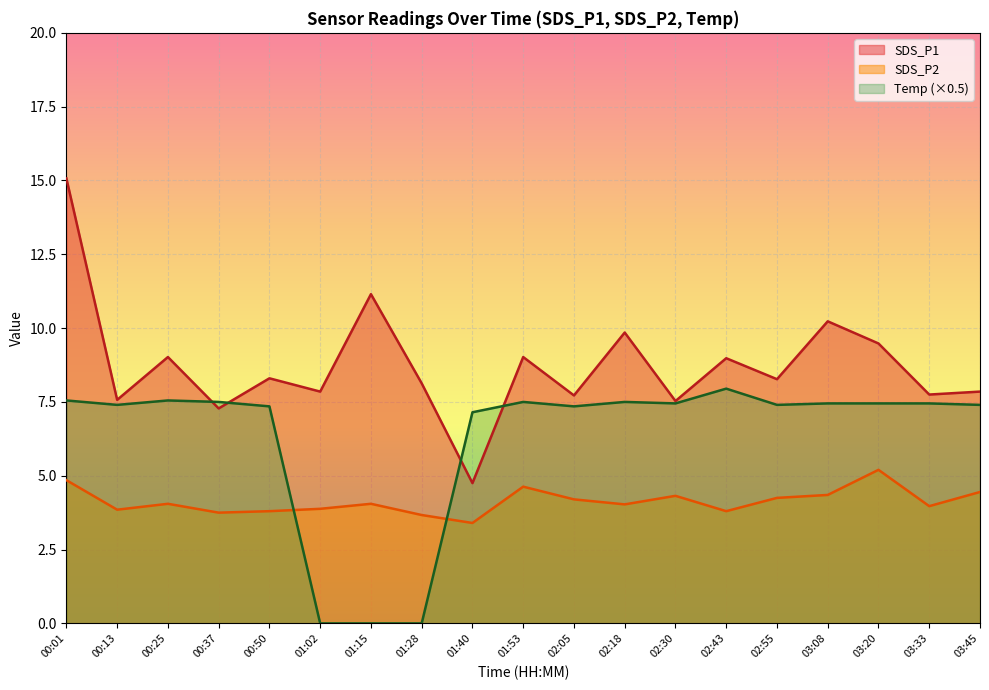

What is the value of the SDS_P1 point at the 7th from the left?

11.2